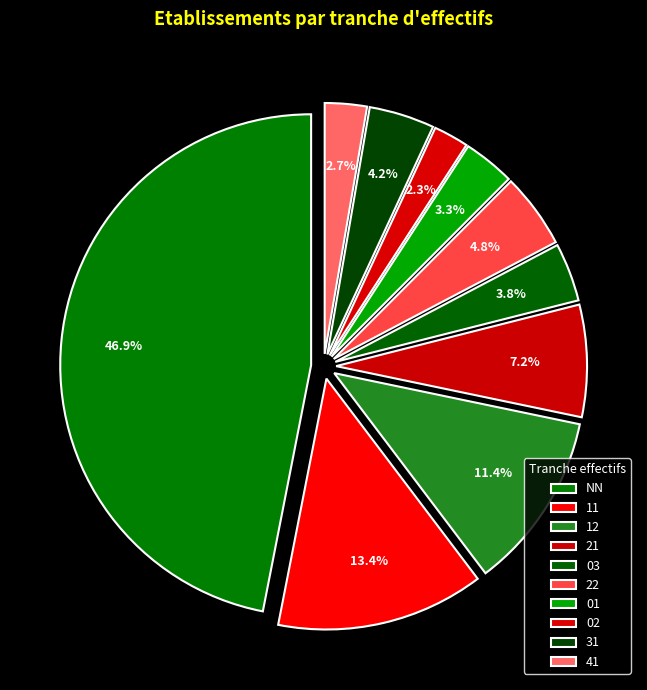

What is the ratio of the value at 41 to the value at NN?

0.1